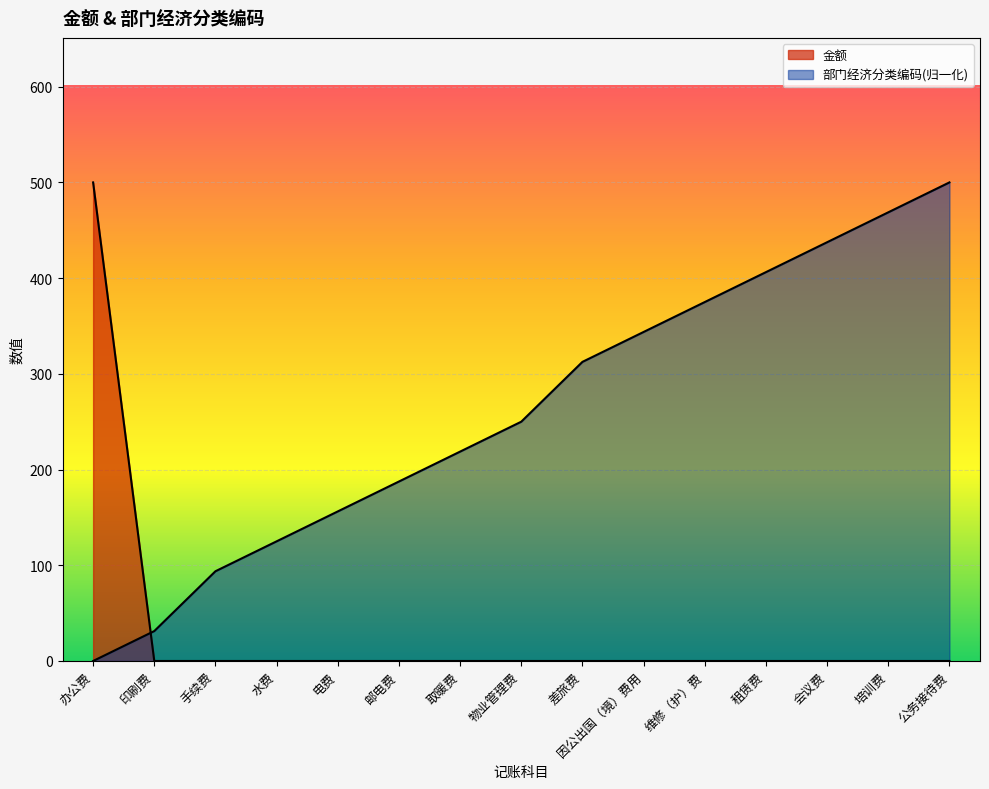

Which series ends up on top after the final intersection of 部门经济分类编码 and 金额?

部门经济分类编码